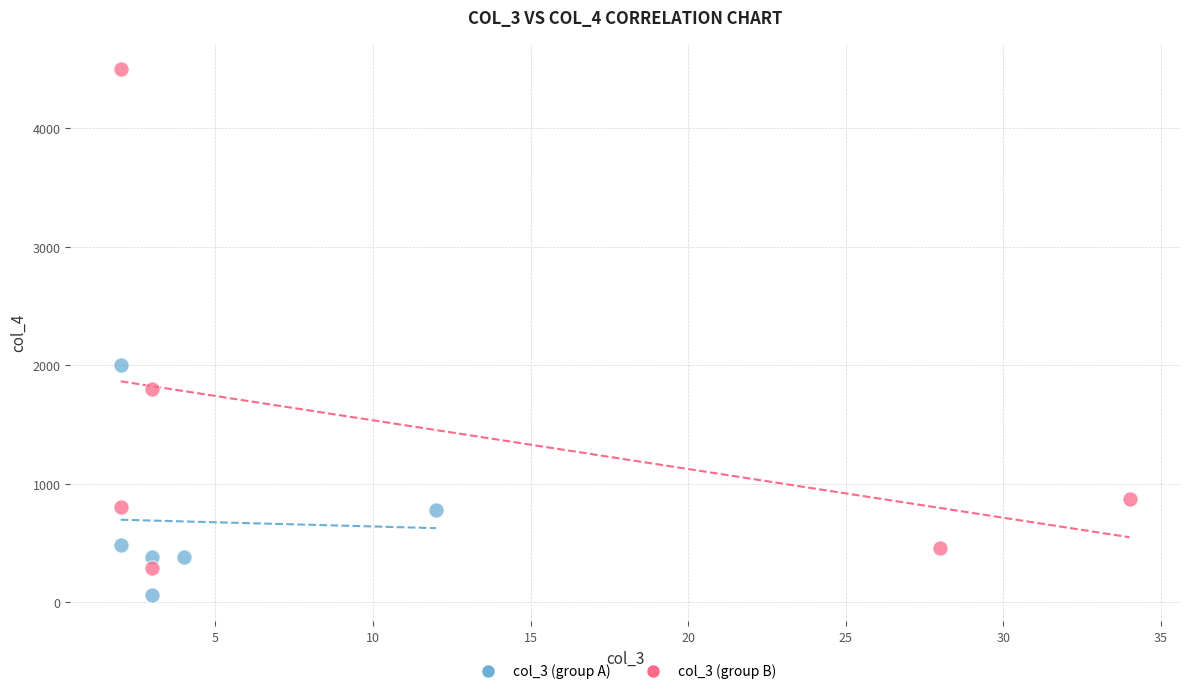

Which series contains the highest Y value?

col_3 (group B)